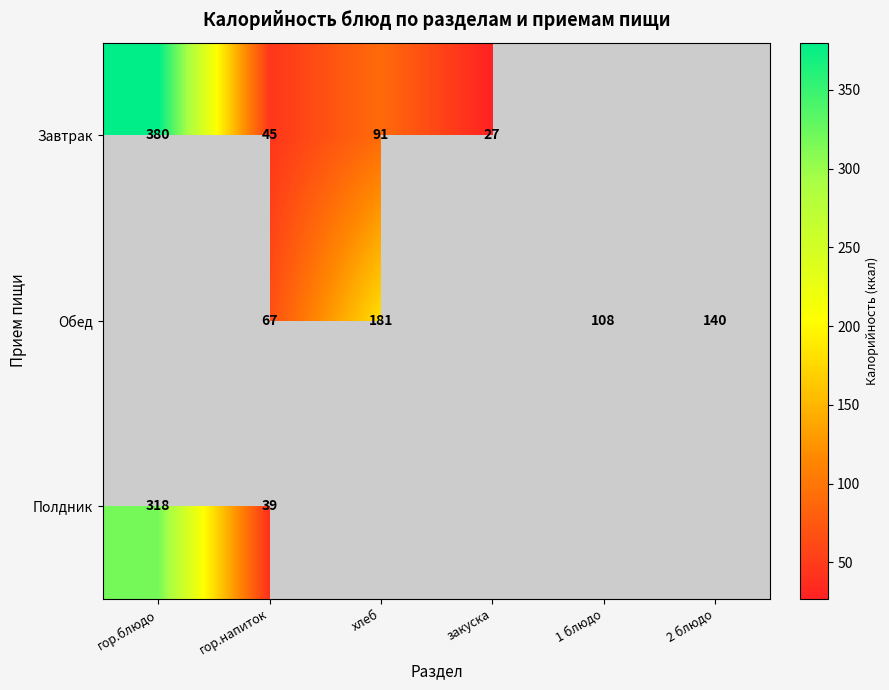

What is the difference between the Завтрак values at закуска and гор.напиток?

18